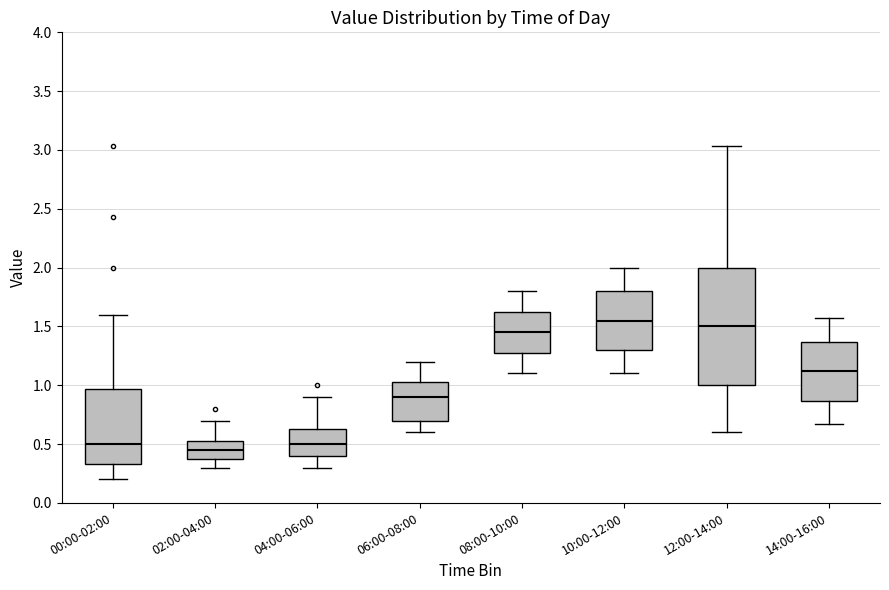

Comparing the boxes themselves (not the whiskers), which one is the tallest?

12:00-14:00